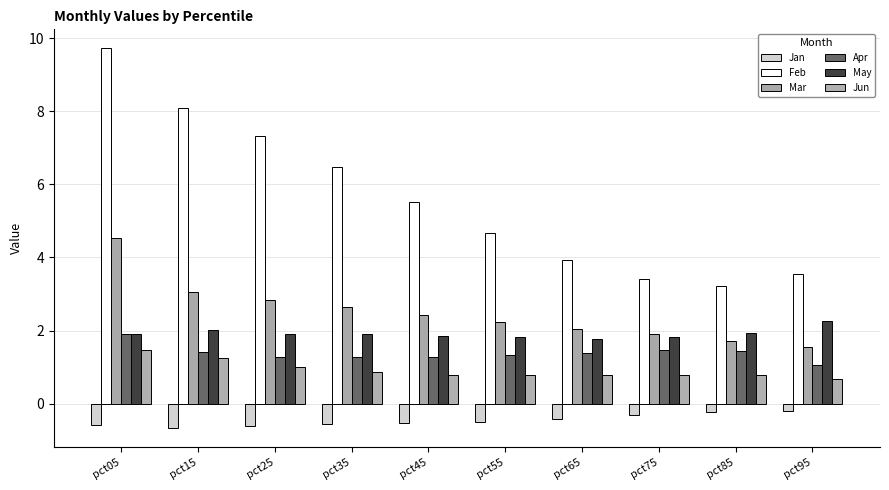

Which label corresponds to the largest value in the chart?

pct05